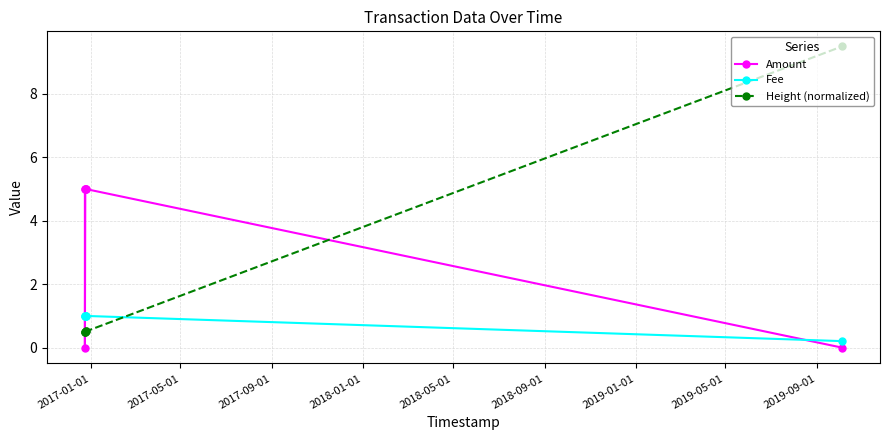

Which series has the largest range (max minus min)?

Height (normalized)